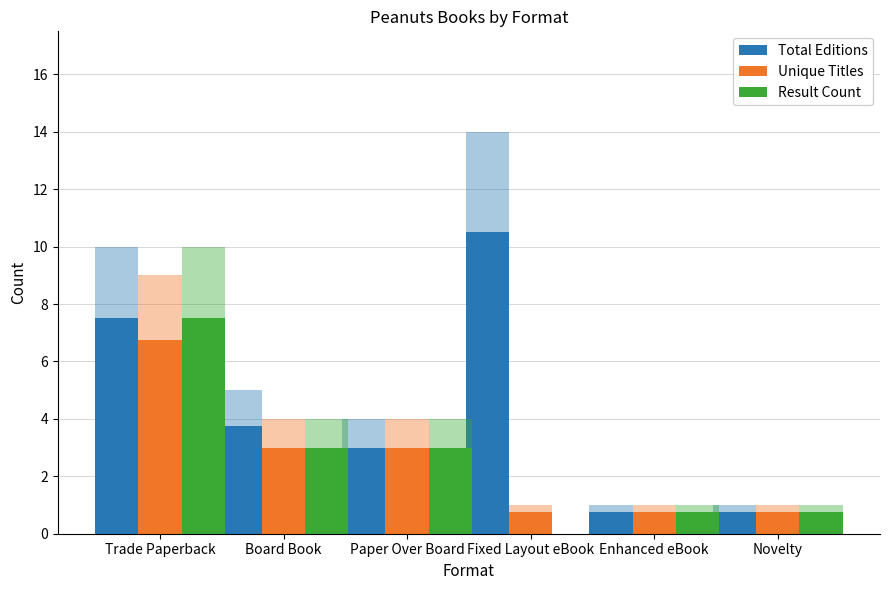

What is the label of the 4th bar from the left?

Fixed Layout eBook